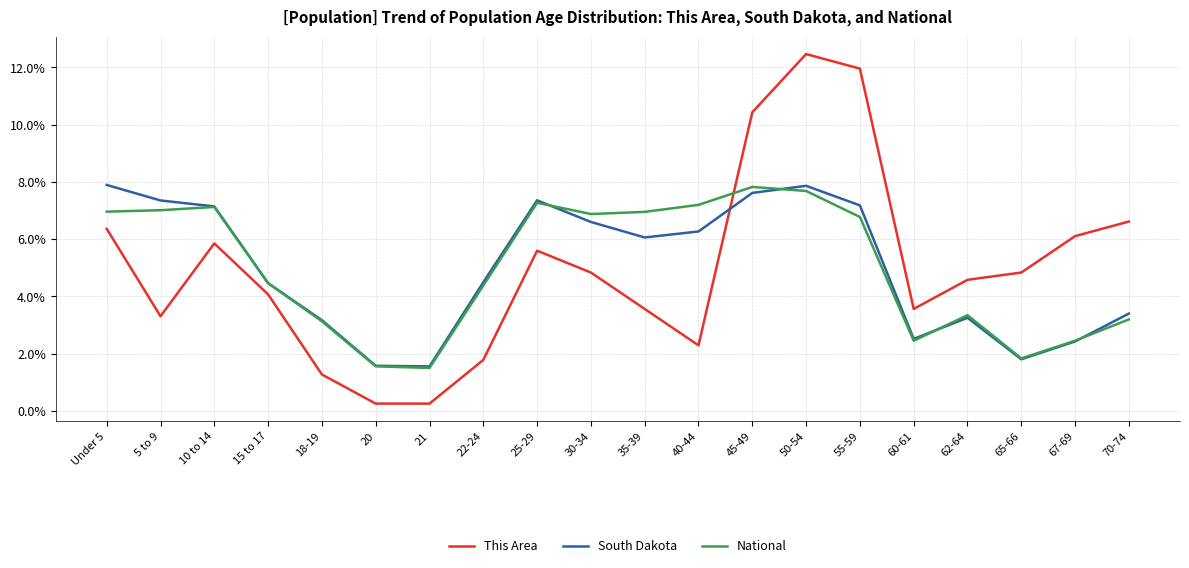

What are all the series names shown in the legend?

This Area, South Dakota, National